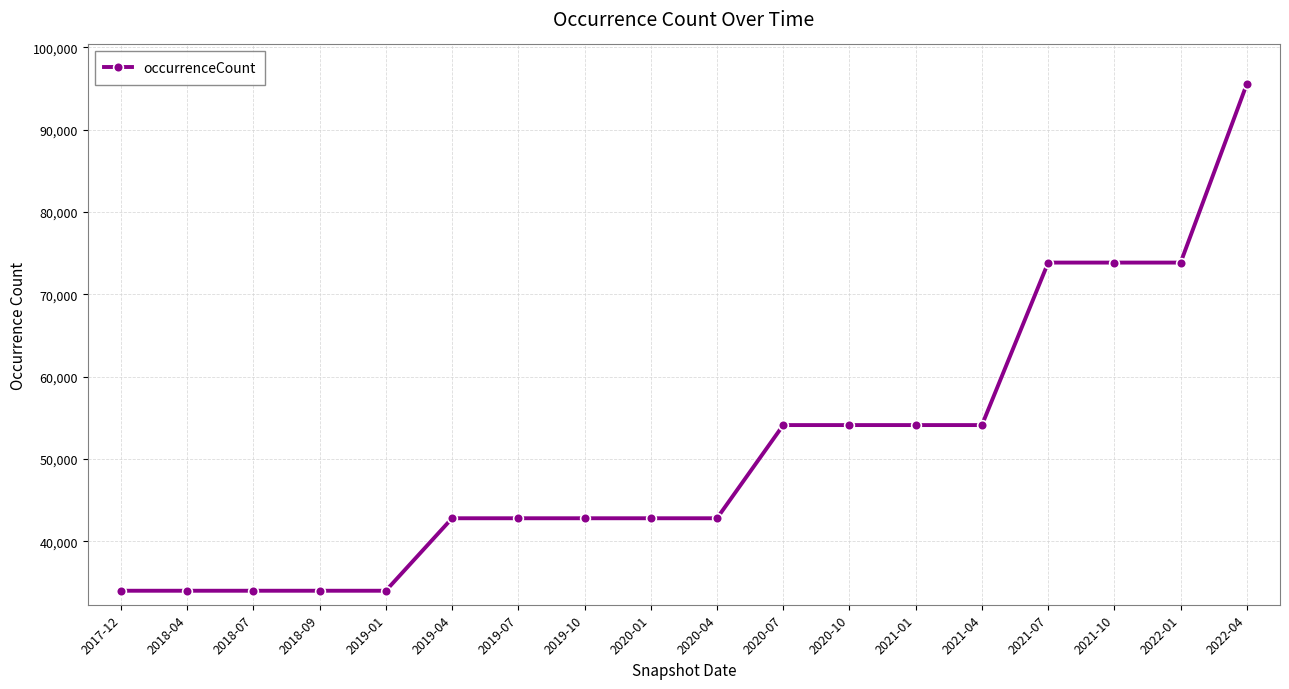

What is the difference between the maximum and minimum values?

61561